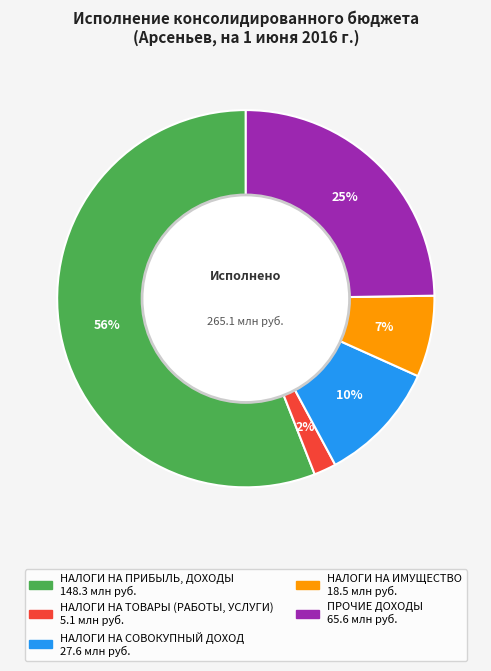

To the nearest percent, what is the difference between the ПРОЧИЕ ДОХОДЫ and НАЛОГИ НА ИМУЩЕСТВО slice percentages?

18%